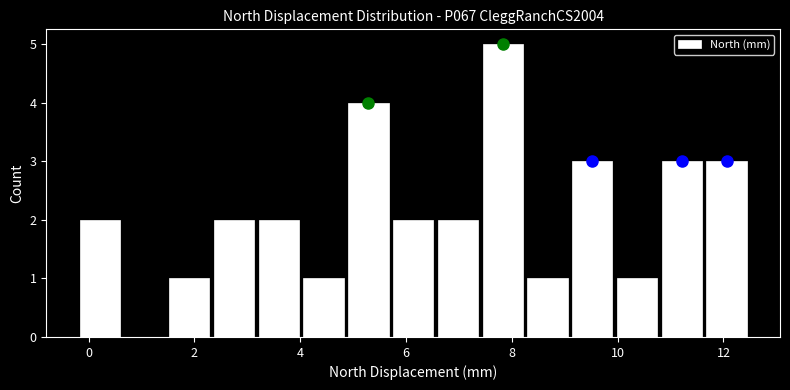

Reading left to right, list every bar in this chart as the range it spans on the x-axis followed by its height. Neither the bar edges nor the heights are printed on the chart, so give them approximately, as read against the axes.

-0.2 to 0.6: 2
0.6 to 1.4: 0
1.4 to 2.4: 1
2.4 to 3.2: 2
3.2 to 4.0: 2
4.0 to 4.8: 1
4.8 to 5.8: 4
5.8 to 6.6: 2
6.6 to 7.4: 2
7.4 to 8.2: 5
8.2 to 9.0: 1
9.0 to 10.0: 3
10.0 to 10.8: 1
10.8 to 11.6: 3
11.6 to 12.4: 3